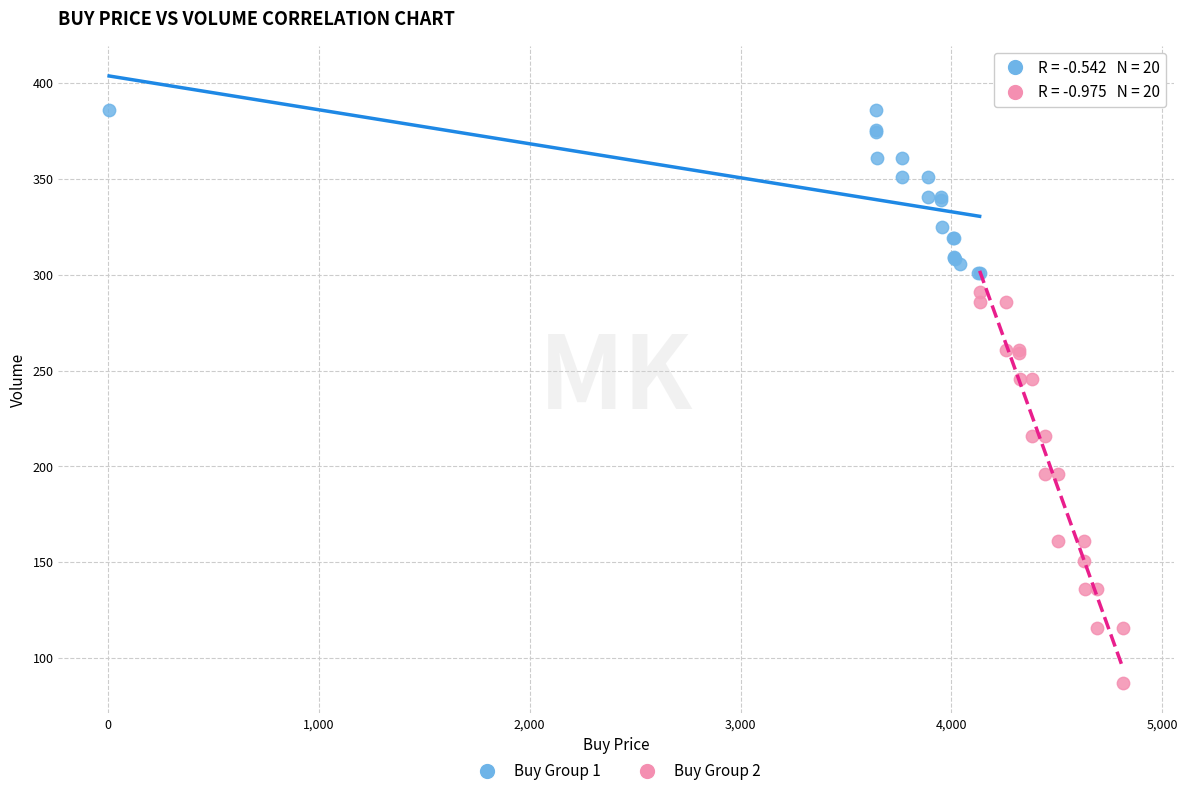

What are all the series names shown in the legend?

Buy Group 1, Buy Group 2